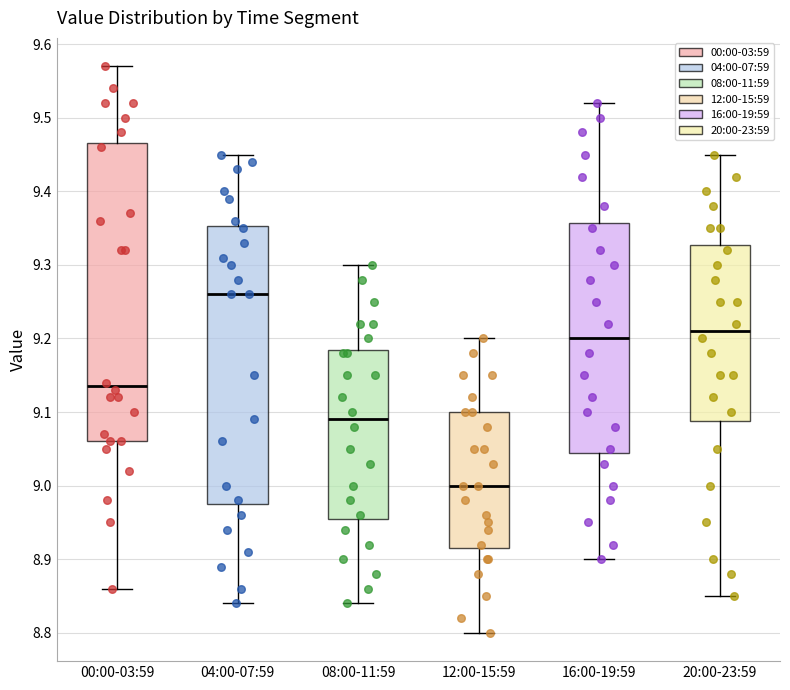

Comparing the boxes themselves (not the whiskers), which one is the tallest?

00:00-03:59